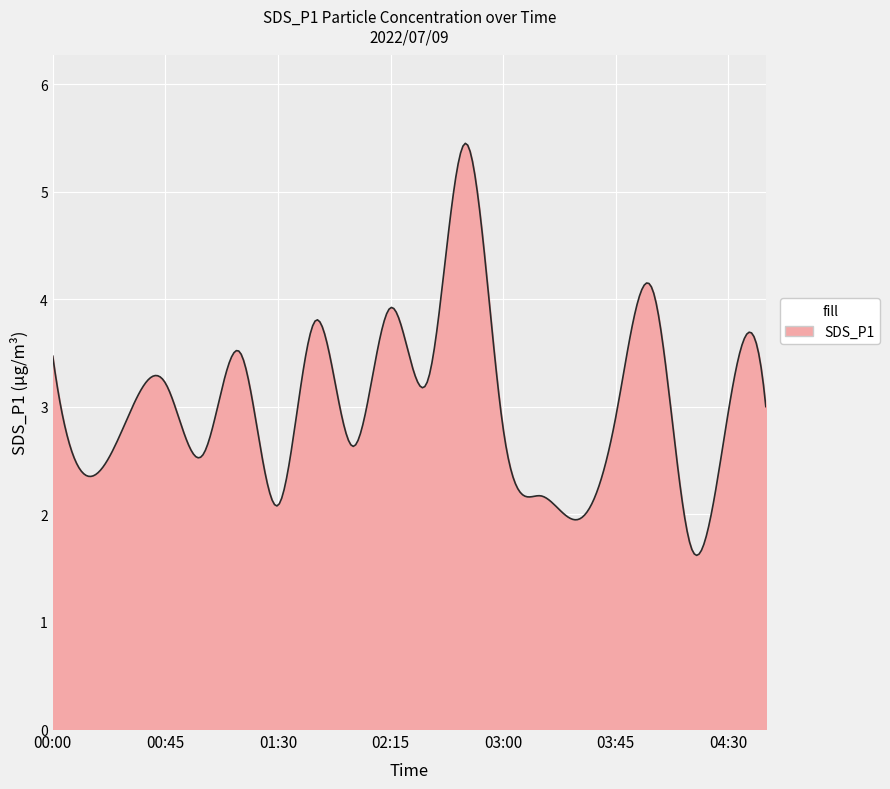

What is the smallest value displayed?

1.6